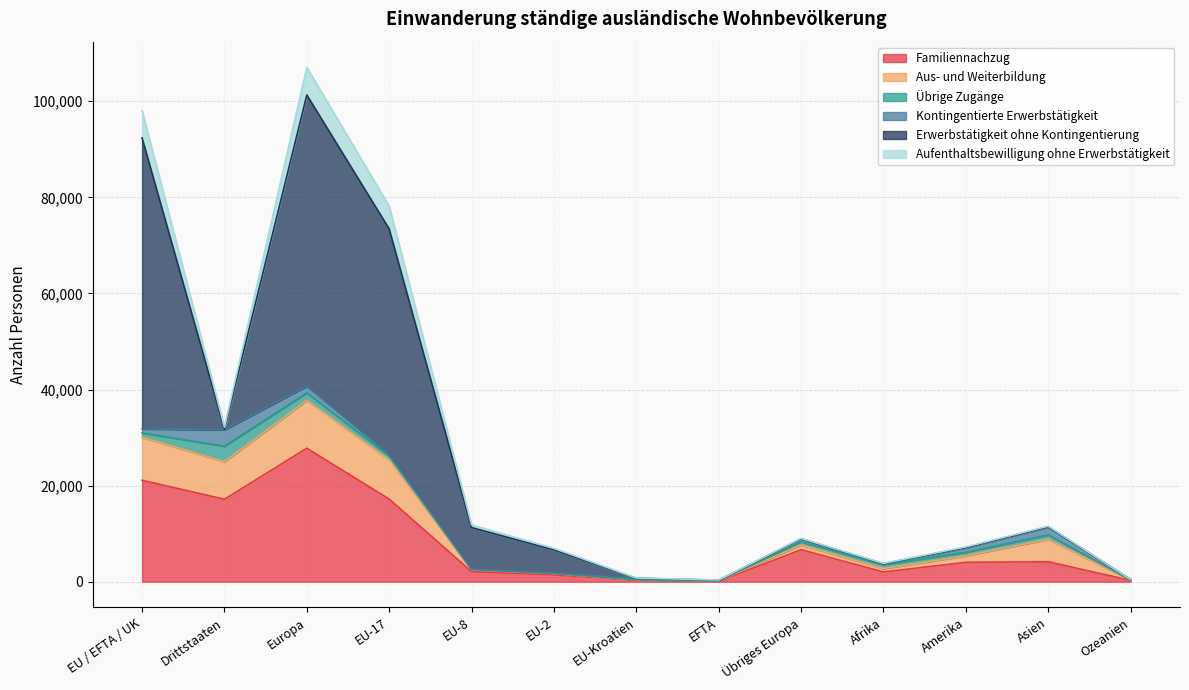

Read the Aus- und Weiterbildung value at EU-Kroatien, to the nearest 50.

50